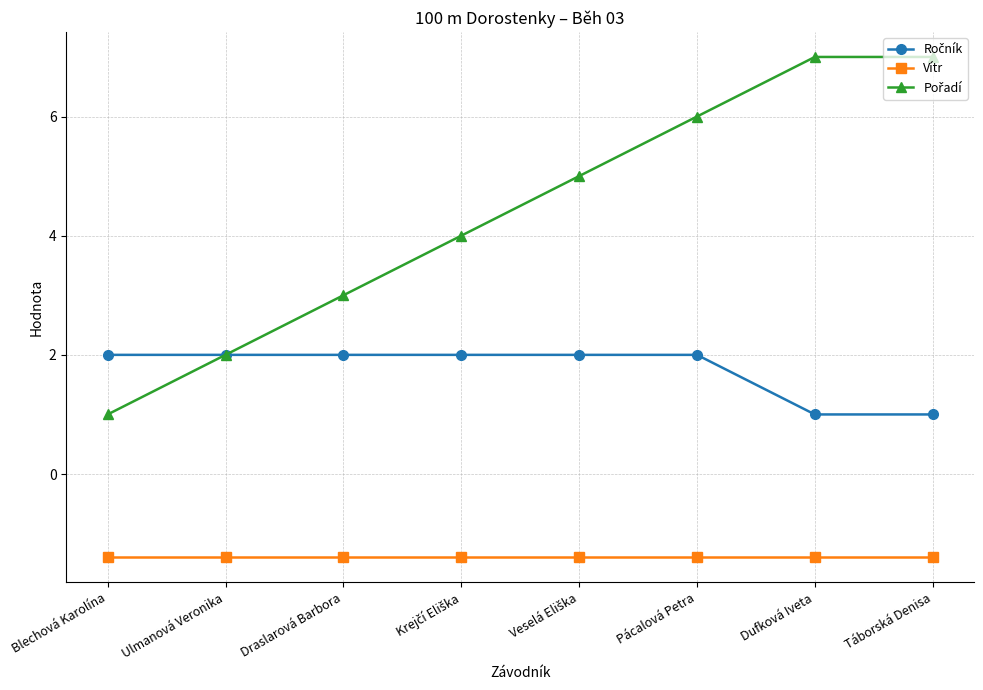

How many lines are shown in the chart?

3